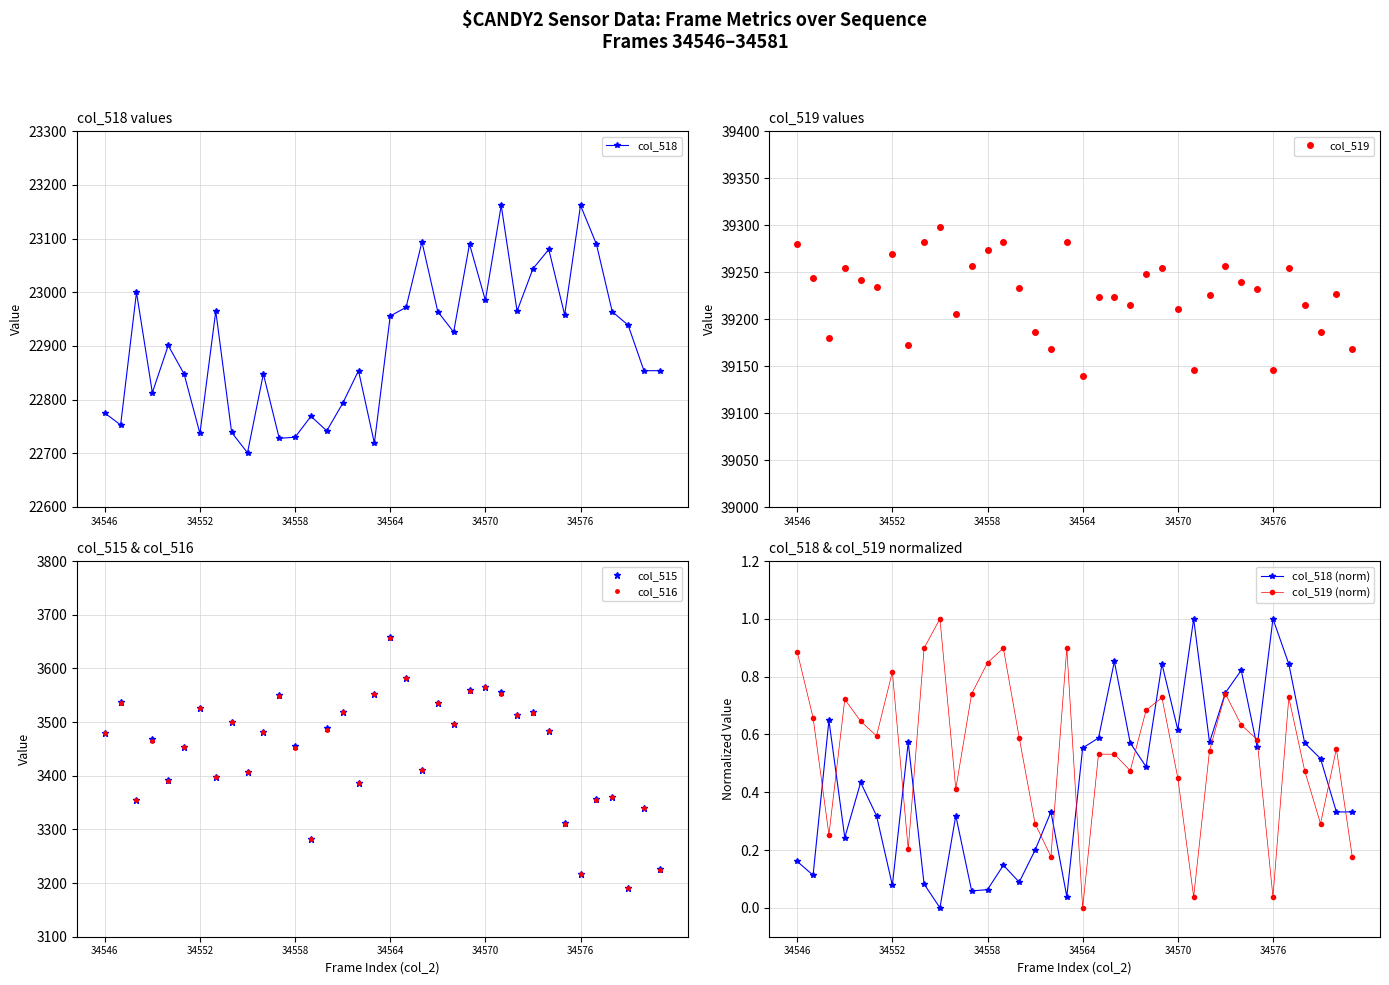

Is it true that col_516 equals 3526 at 34552?

True